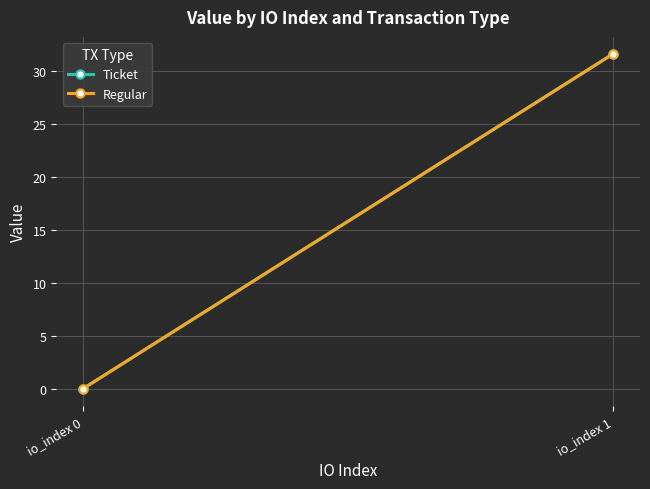

True or false: Ticket has a value of 0.0 at io_index 0.

True